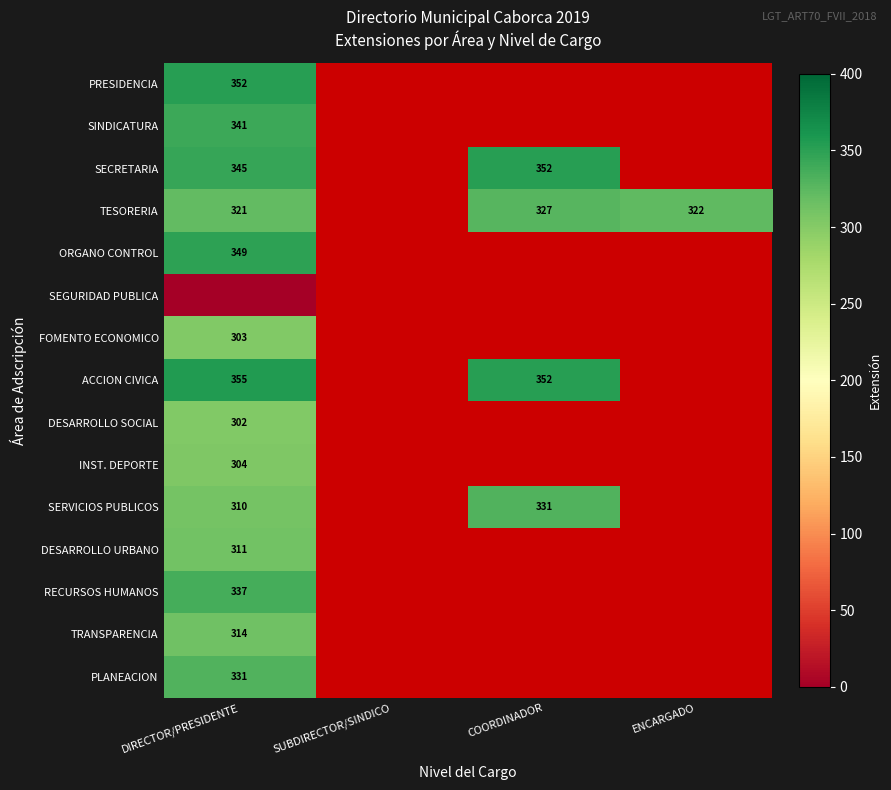

What is the greatest value displayed?

355.0